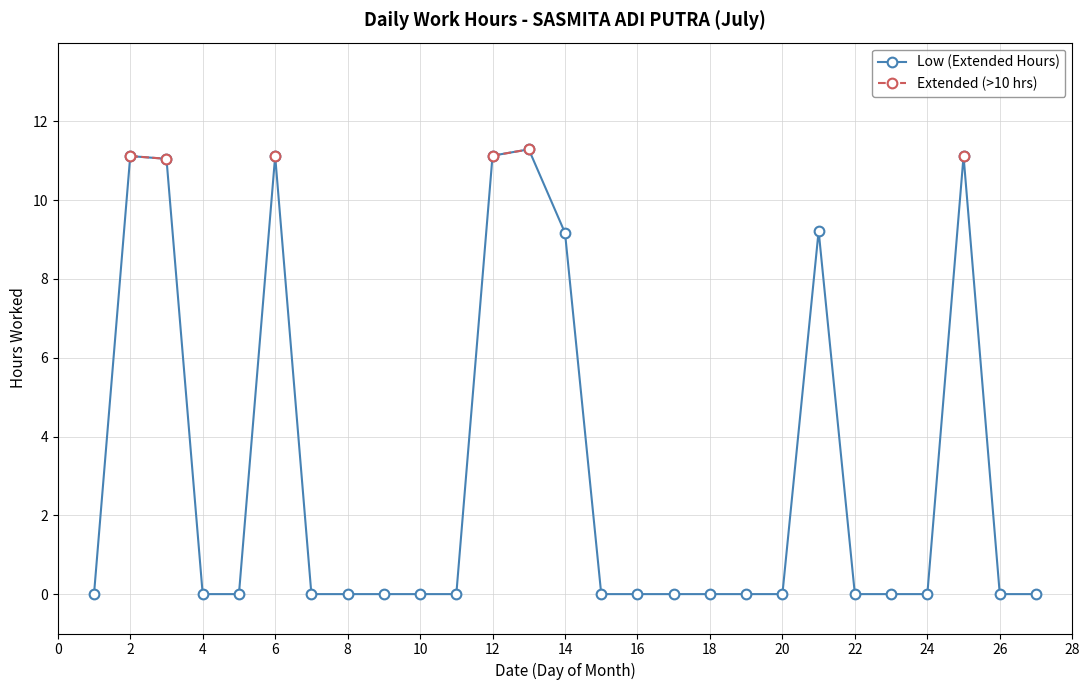

True or false: Extended (>10 hrs) has more than 2 points higher than both neighbors.

False